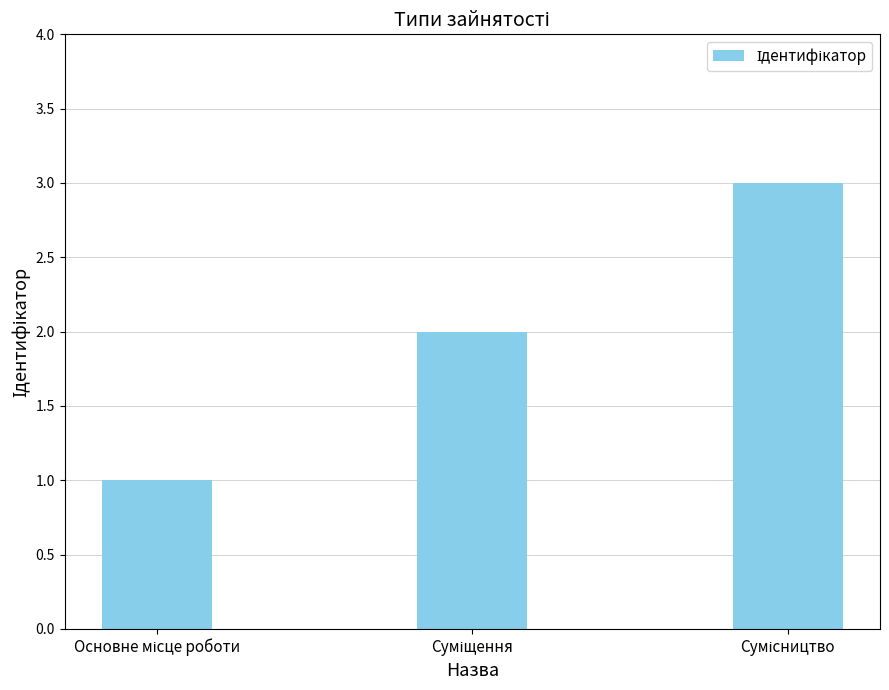

What is the sum of all values?

6